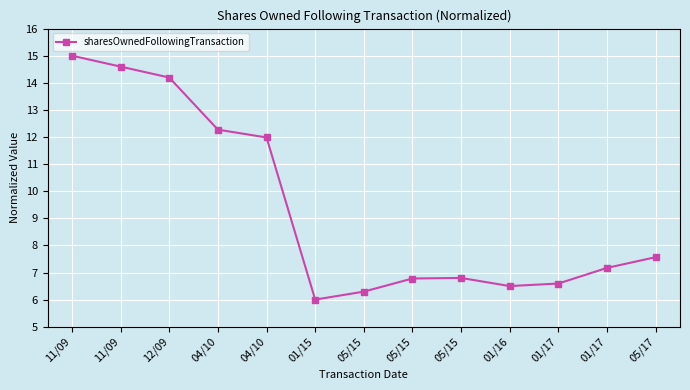

Does the chart display data point markers on the line(s)?

Yes